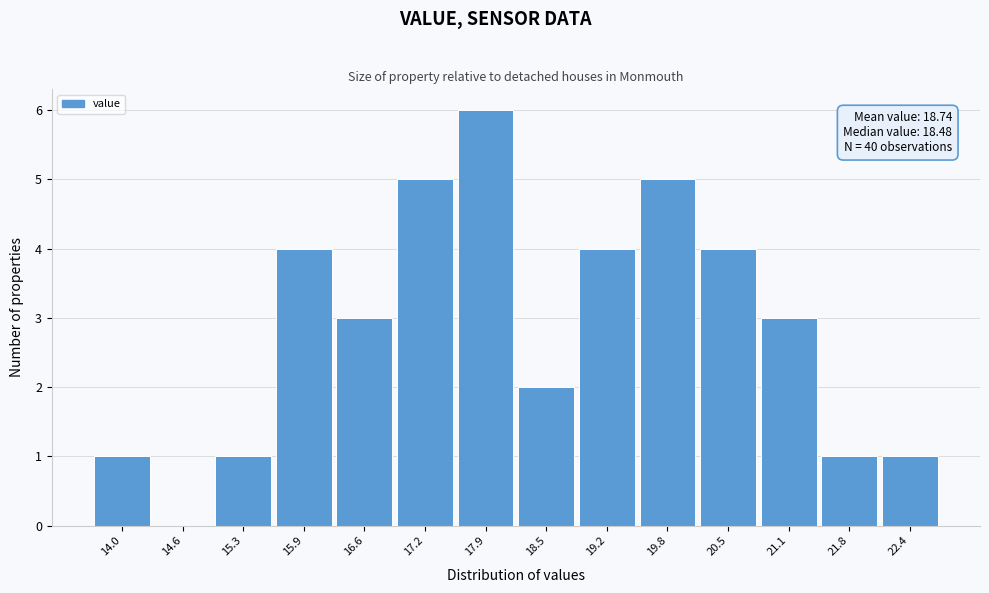

Reading left to right, what are all the values shown in this chart?

14.0=1	14.6=0	15.3=1	15.9=4	16.6=3	17.2=5	17.9=6	18.5=2	19.2=4	19.8=5	20.5=4	21.1=3	21.8=1	22.4=1